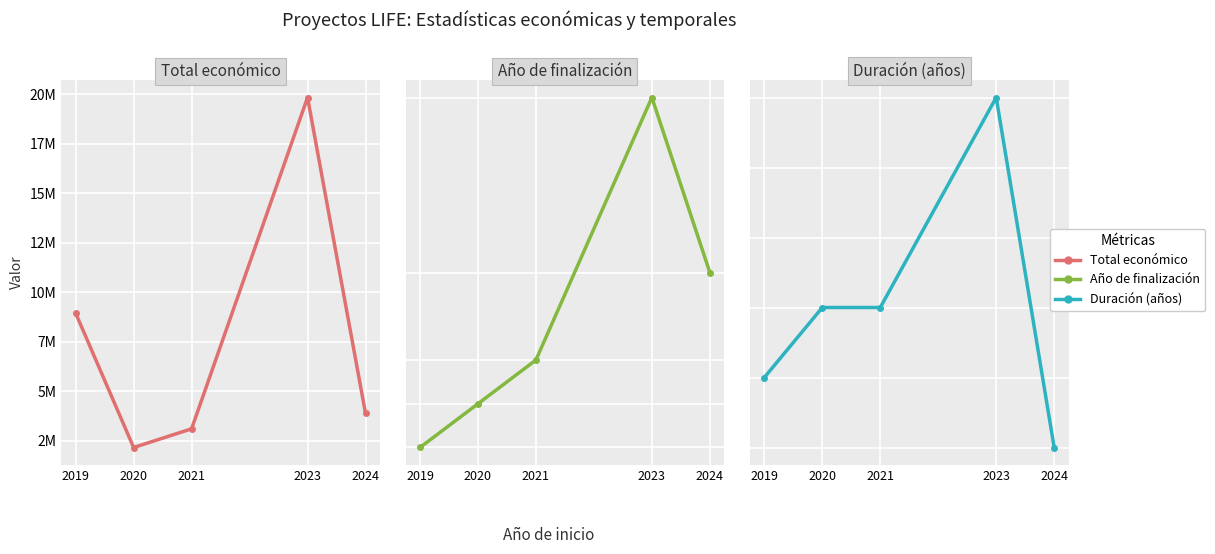

Reading left to right, what are all the values shown in this chart?

Total económico: 2019=8945200	2020=2165389	2021=3108400	2023=19829878	2024=3893996
Año de finalización: 2019=2023	2020=2024	2021=2025	2023=2031	2024=2027
Duración (años): 2019=4	2020=5	2021=5	2023=8	2024=3